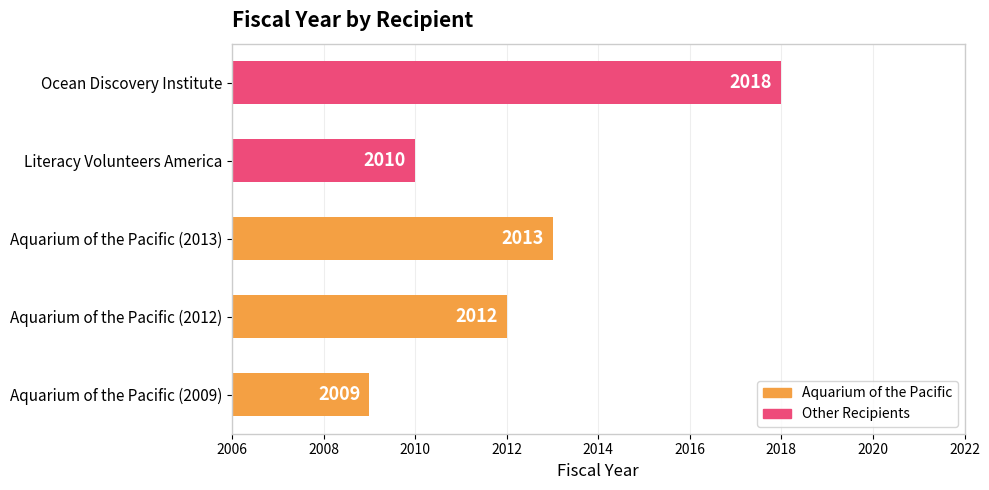

At which label is the value closest to 2013?

Aquarium of the Pacific (2013)